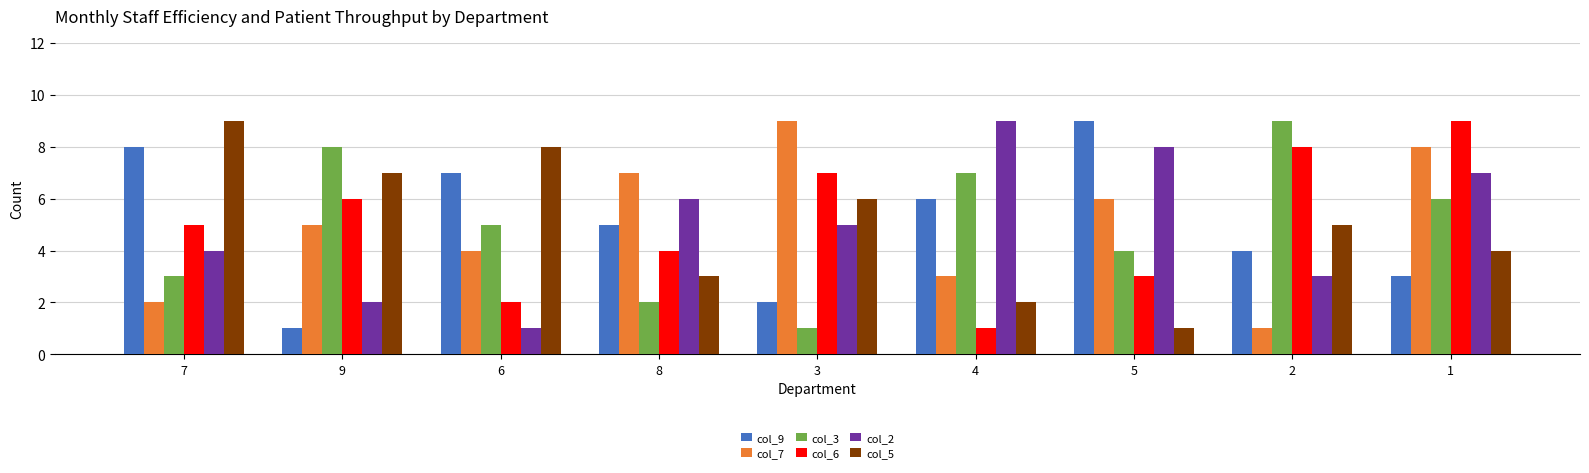

Reading right to left, extract all data points from this chart.

col_9: 3	4	9	6	2	5	7	1	8
col_7: 8	1	6	3	9	7	4	5	2
col_3: 6	9	4	7	1	2	5	8	3
col_6: 9	8	3	1	7	4	2	6	5
col_2: 7	3	8	9	5	6	1	2	4
col_5: 4	5	1	2	6	3	8	7	9